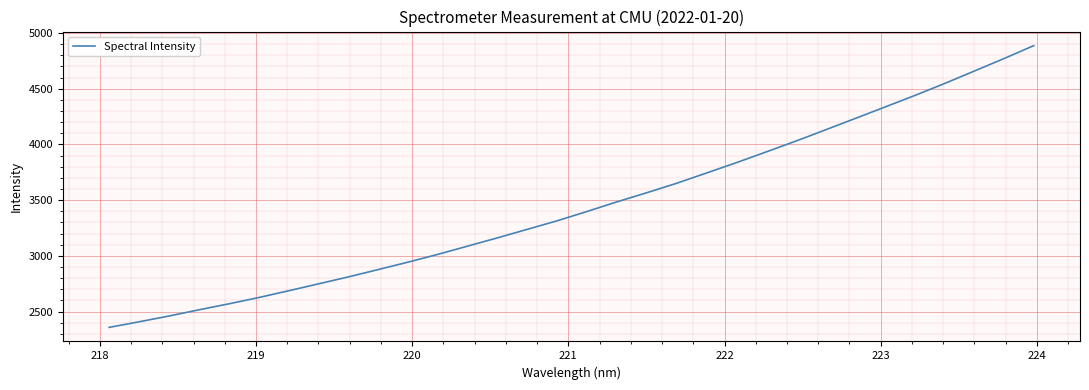

What is the smallest value displayed?

2358.0